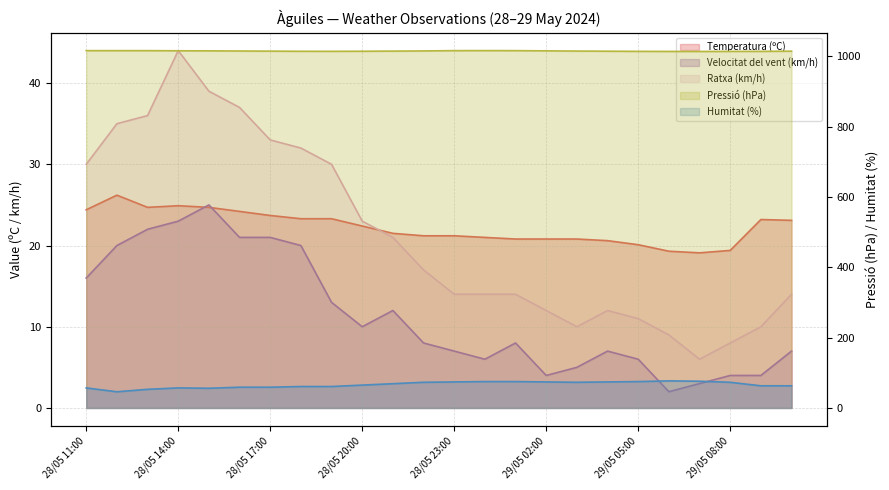

Which series has the largest total across all categories?

Pressió (hPa)